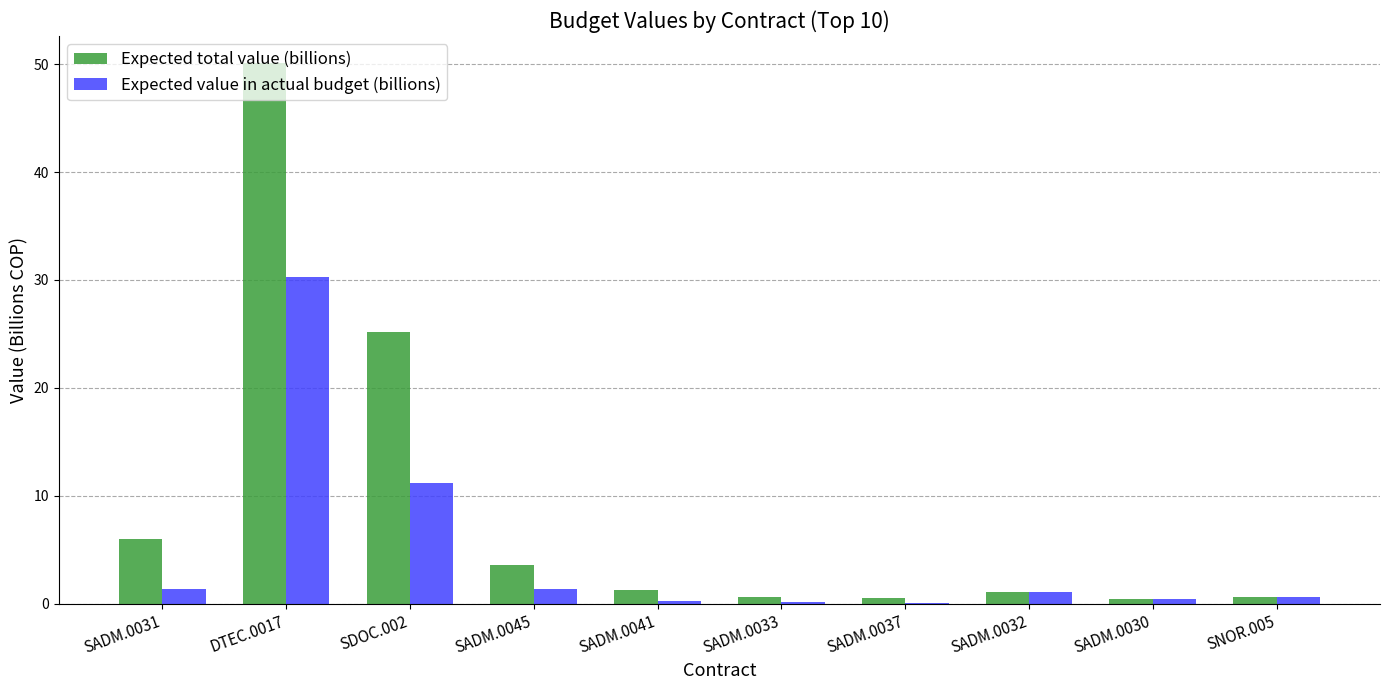

Are the bars horizontal?

No